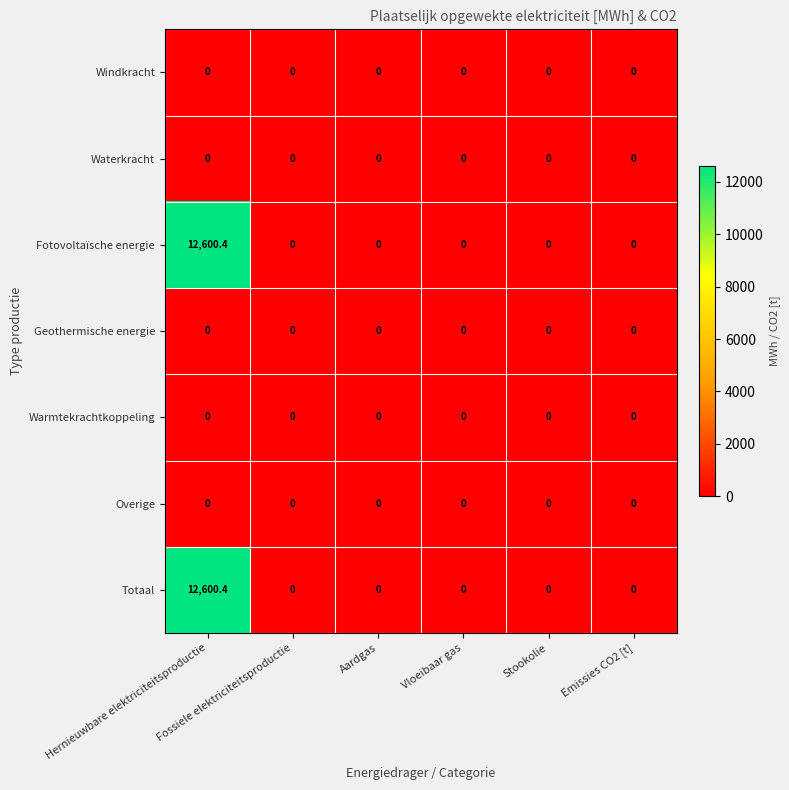

What is the sum of all Totaal values?

12600.4